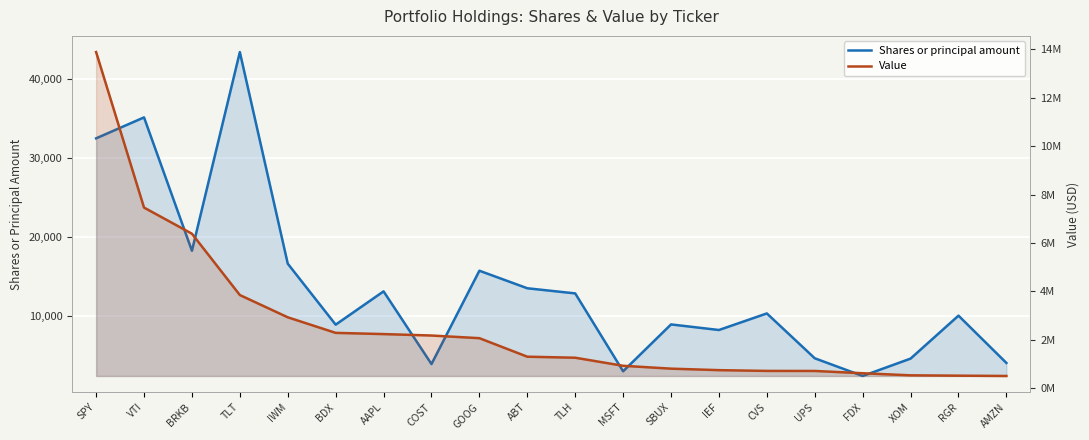

At which category does the chart reach its peak across all series?

SPY